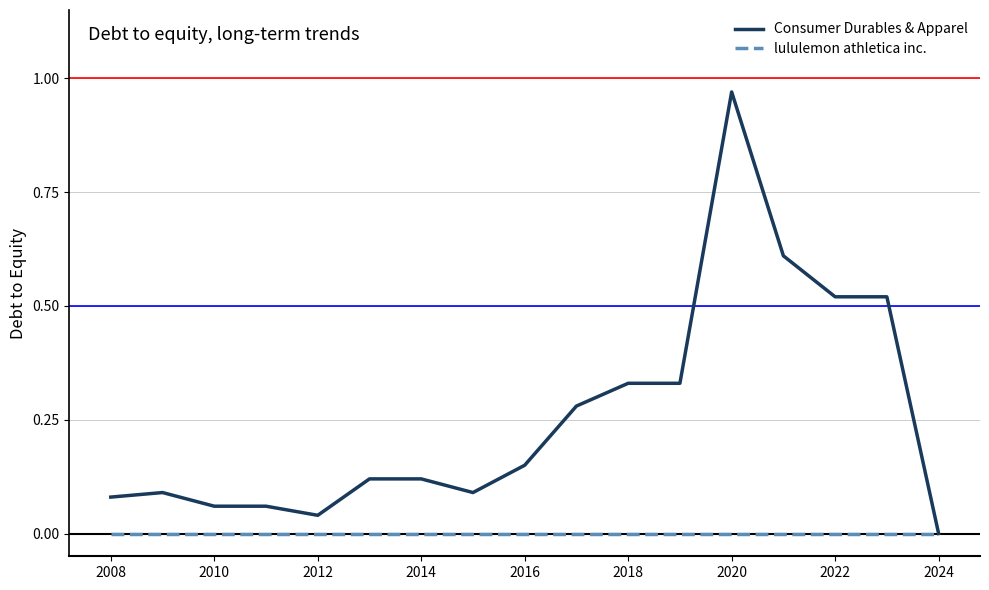

How many values in the Consumer Durables & Apparel series exceed 0?

16